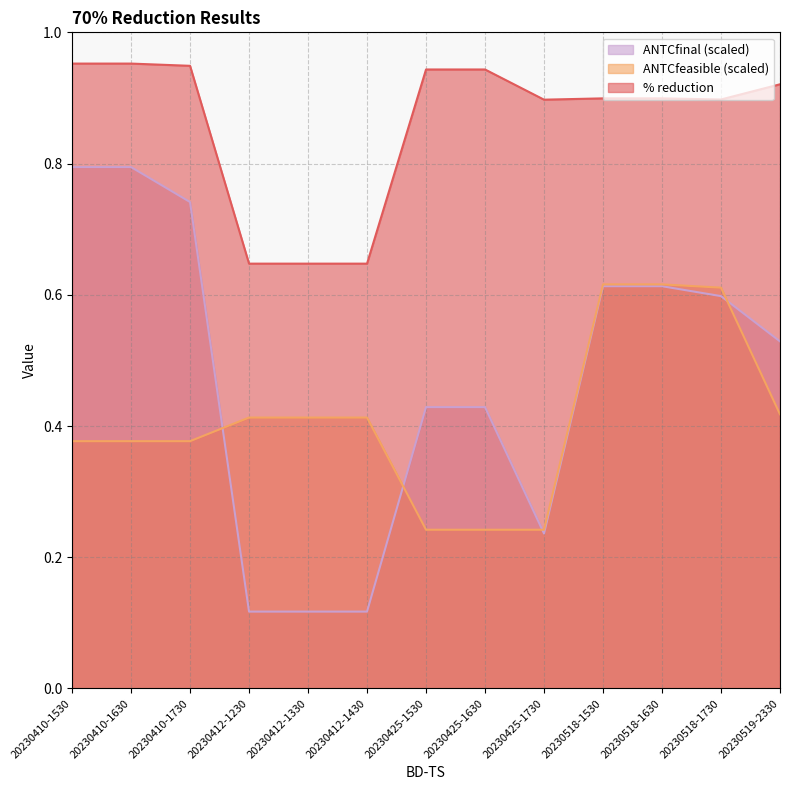

True or false: ANTCfeasible has a value of 0.2 at 20230518-1530.

False